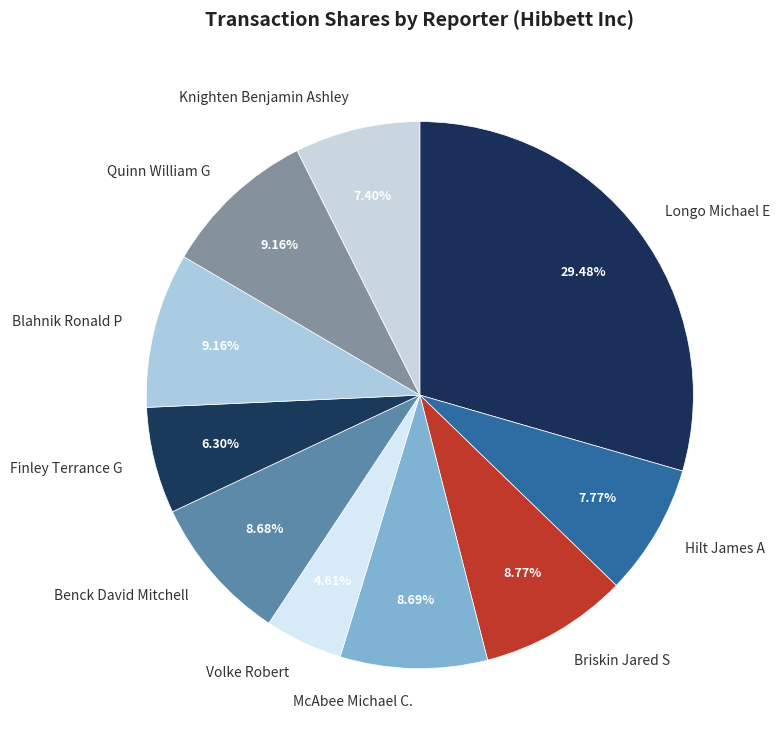

What percentage do Finley Terrance G and Blahnik Ronald P together represent?

15.5%